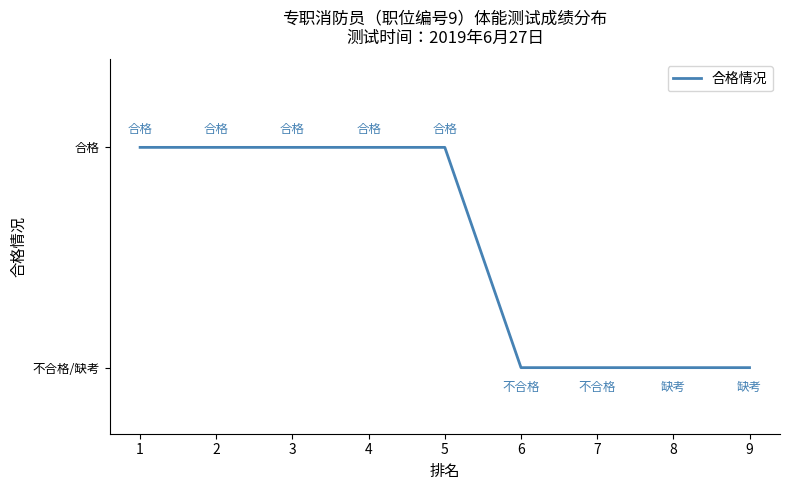

Does the chart display data point markers on the line(s)?

No